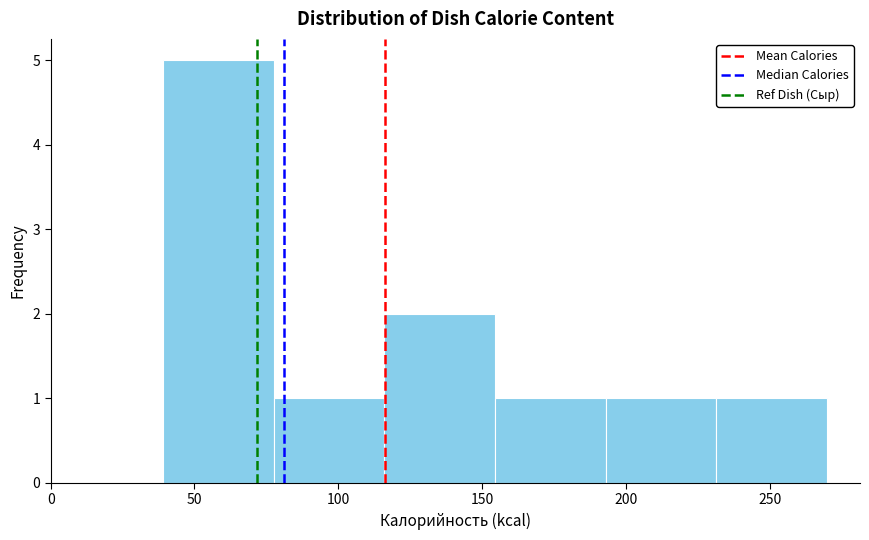

Reading left to right, list every bar in this chart as the range it spans on the x-axis followed by its height. Neither the bar edges nor the heights are printed on the chart, so give them approximately, as read against the axes.

40 to 80: 5
80 to 115: 1
115 to 155: 2
155 to 195: 1
195 to 230: 1
230 to 270: 1